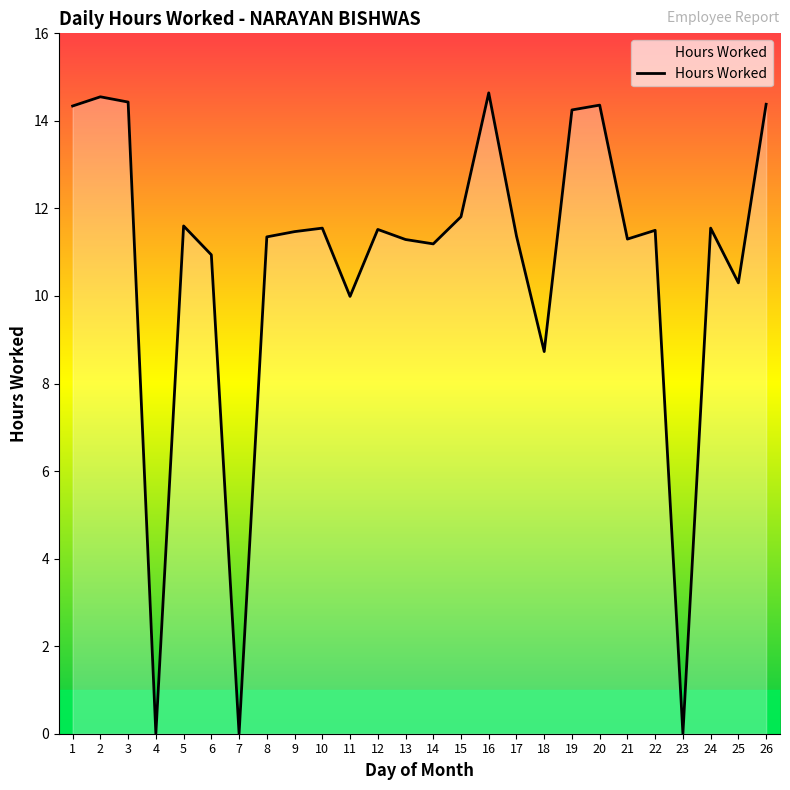

What is the change in value from 16 to 21?

-3.3